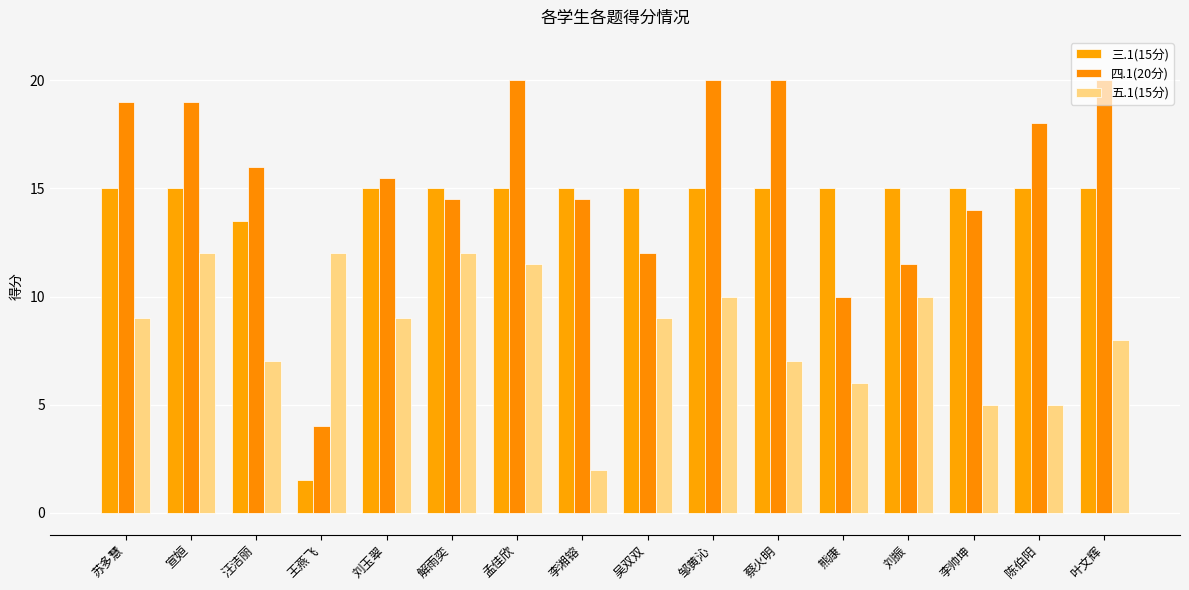

The value of 五.1(15分) at 王燕飞 is 16.8. True or false?

False